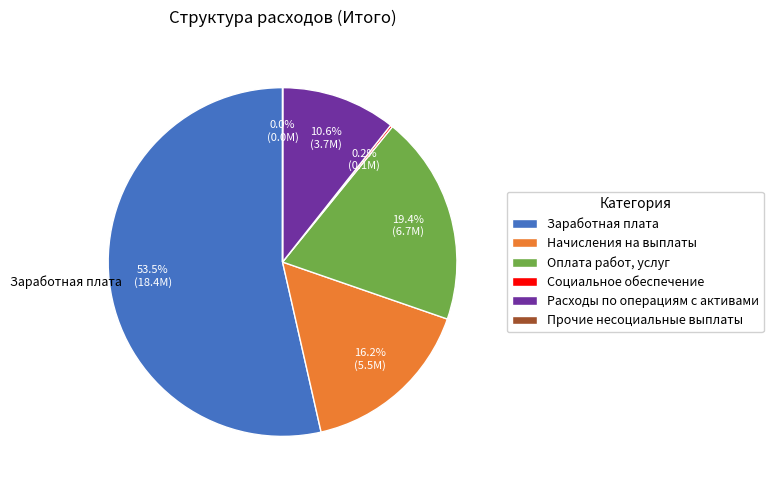

Approximately how many times larger is the value at Расходы по операциям с активами compared to Оплата работ, услуг?

0.5